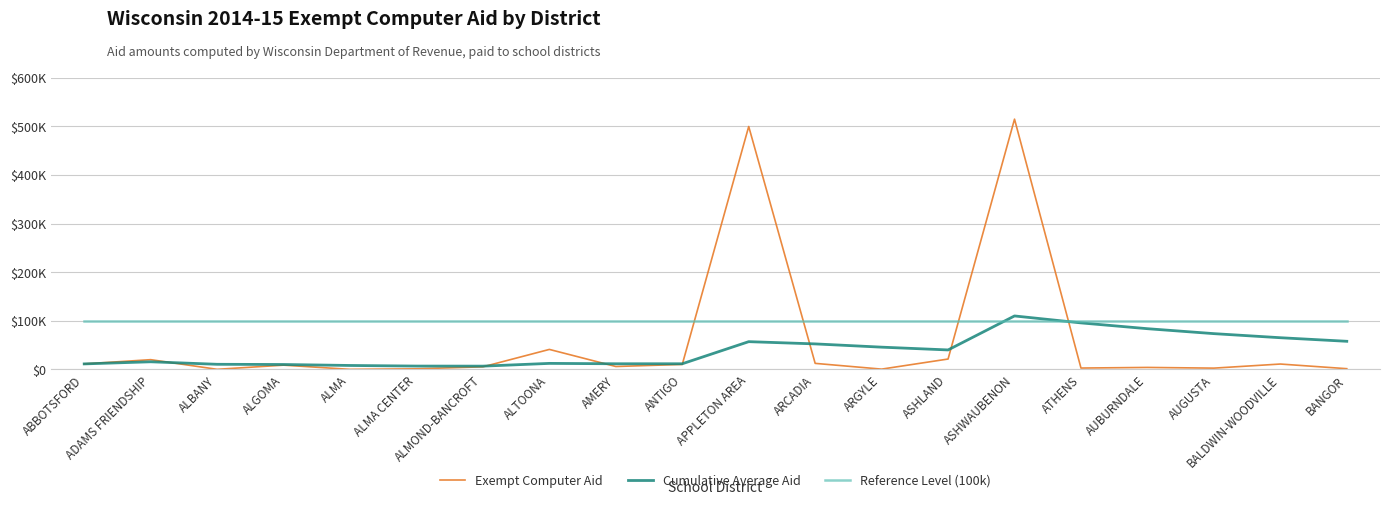

At which label is Exempt Computer Aid closest to 257392?

ALTOONA